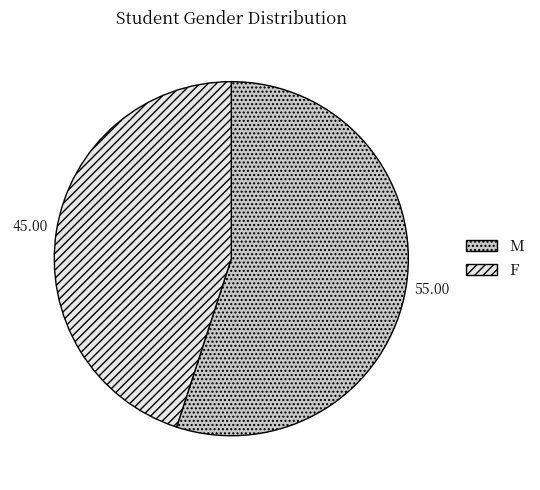

Is F the majority of the pie?

No